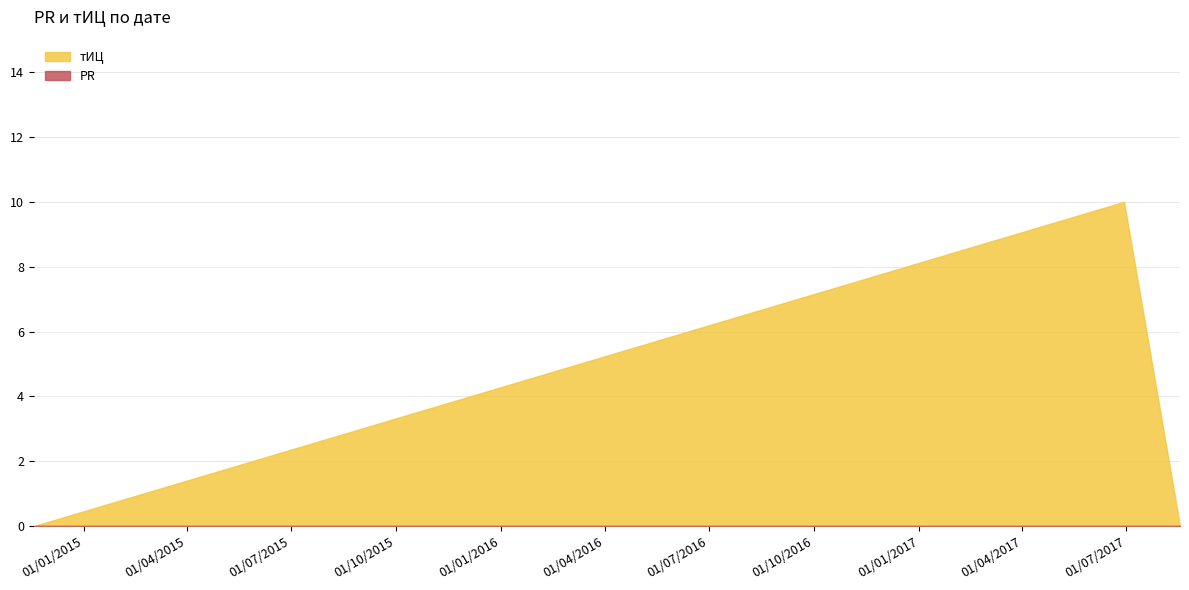

What is the highest value of the тИЦ series?

10